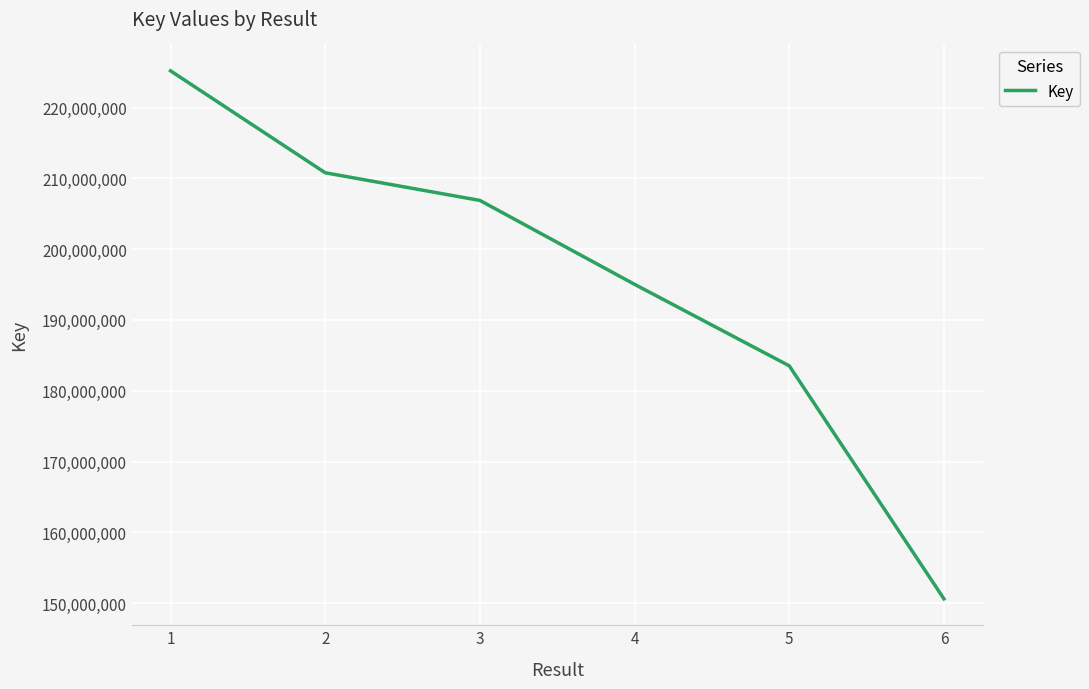

Where is the data nearest to the value 187898292?

5